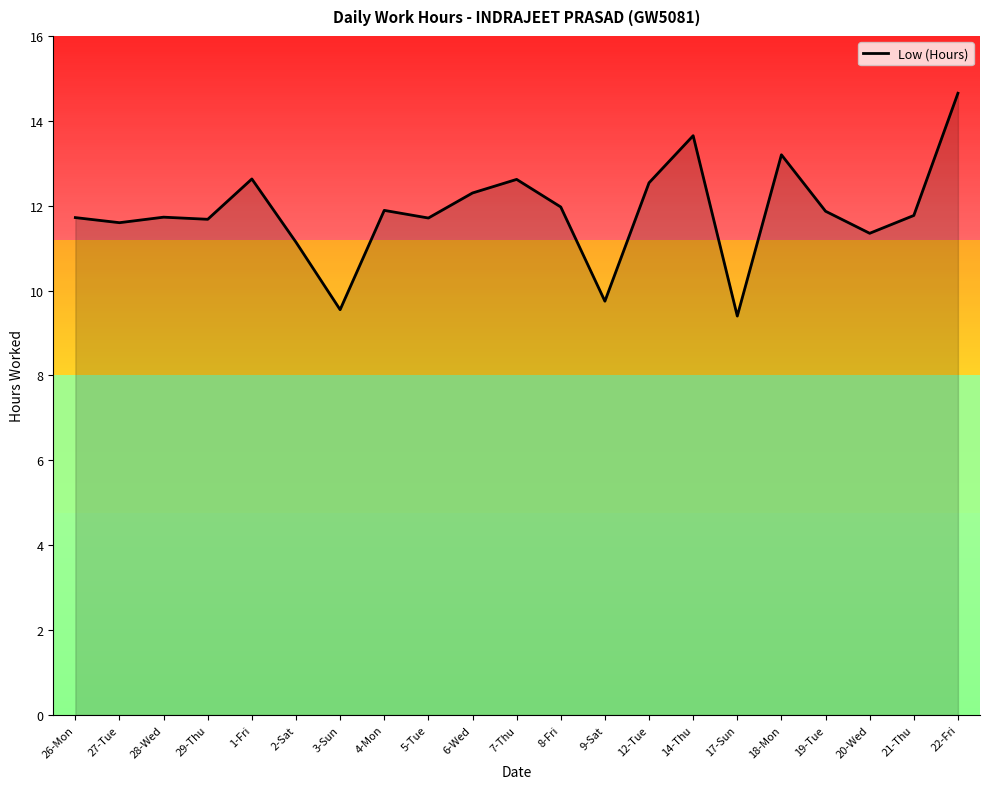

What is the change in value from 2-Sat to 12-Tue?

+1.4